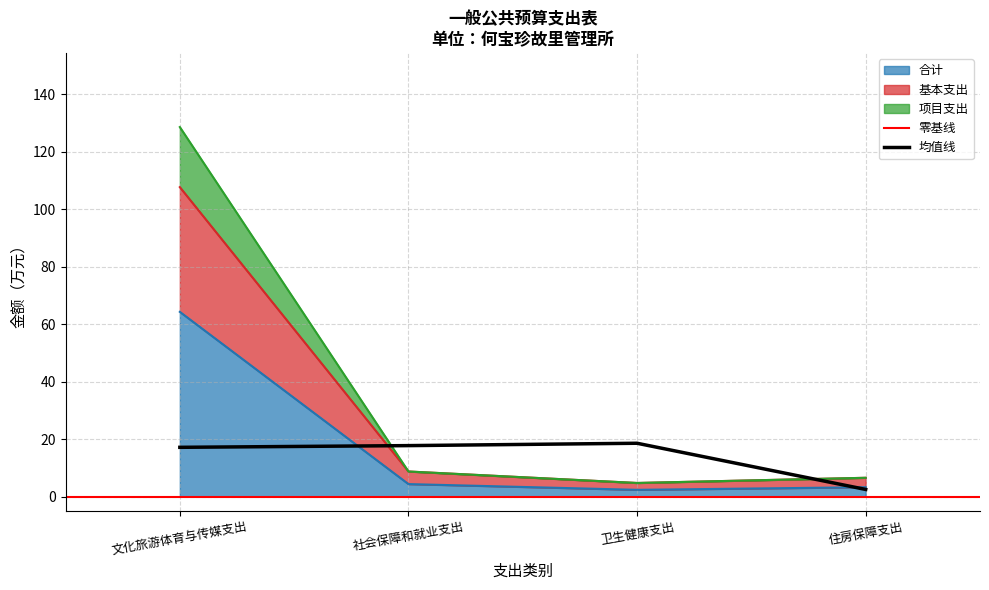

What is the smallest value displayed?

2.4